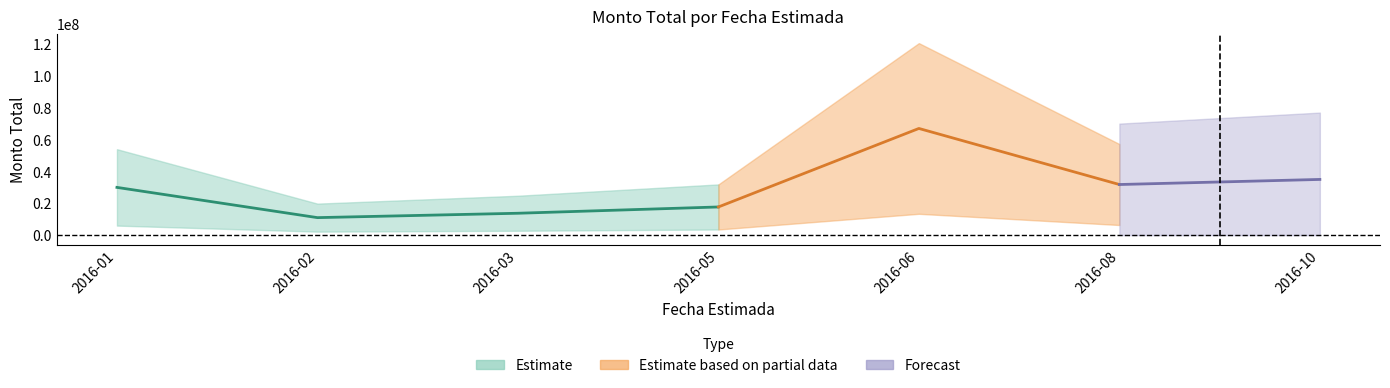

How many points are higher than both their immediate neighbors (excluding endpoints)?

1